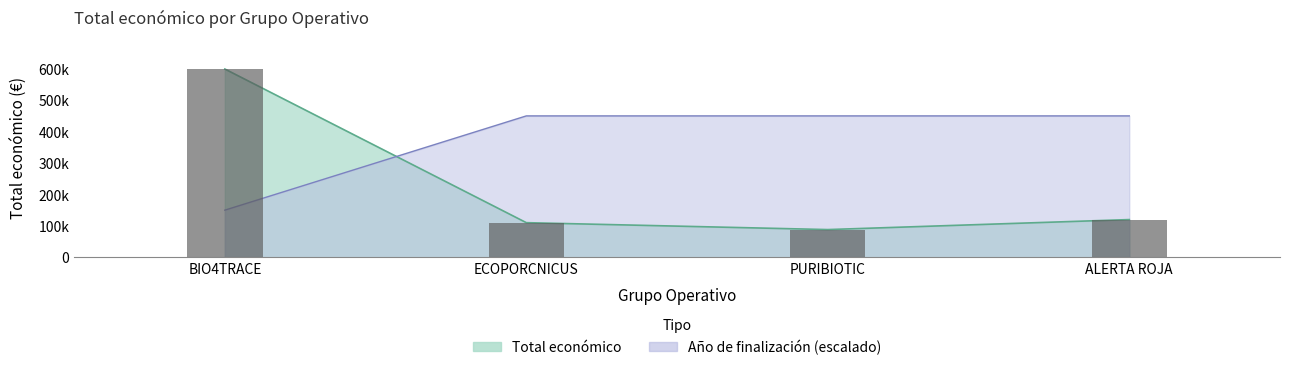

Where does the data first go above 120000?

BIO4TRACE